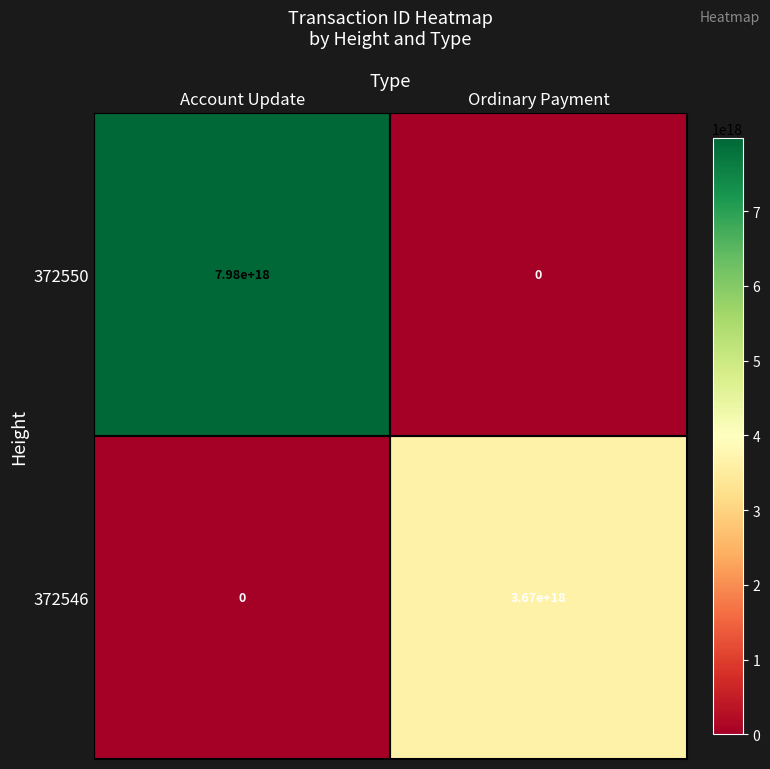

Where is 372550 nearest to the value 3990000000000000000?

Account Update